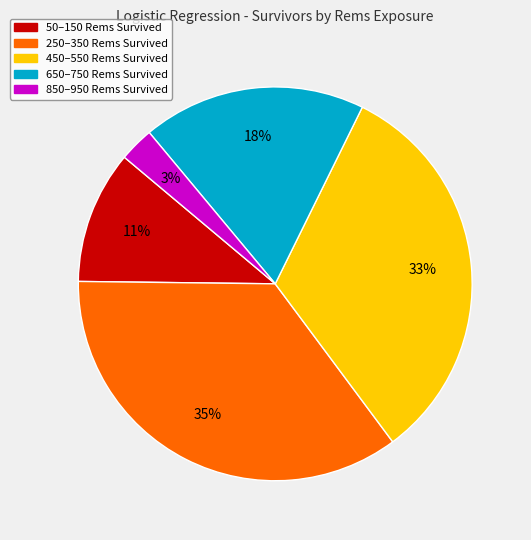

How many slices are in this pie chart?

5